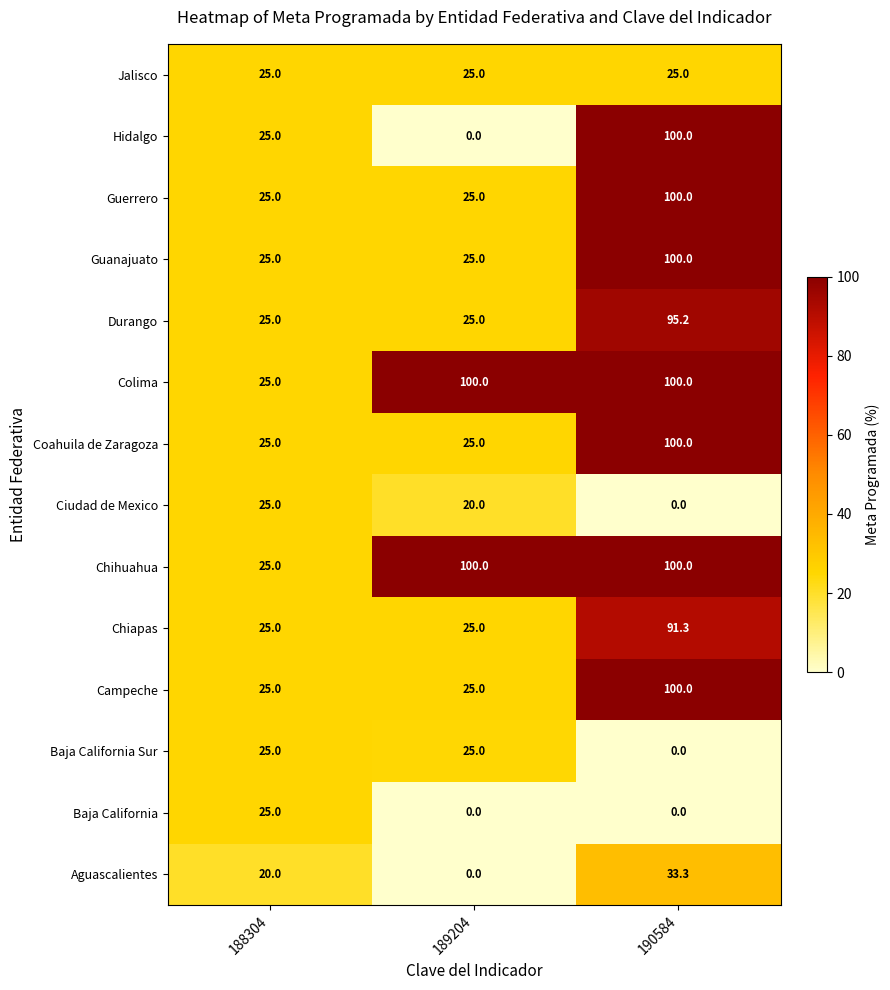

At how many categories does at least one series exceed 14?

3